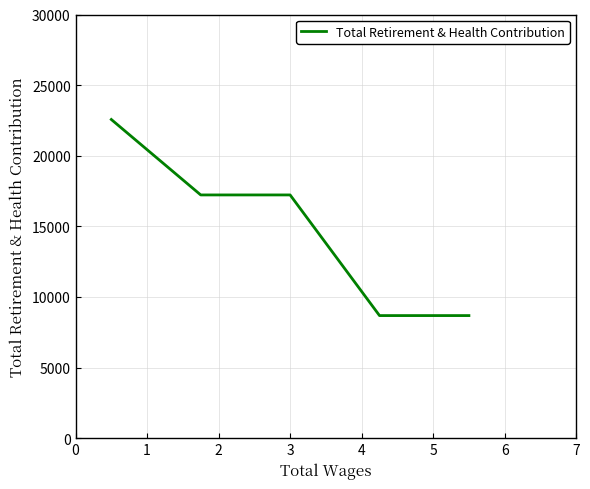

What is the minimum value shown in the chart?

8682